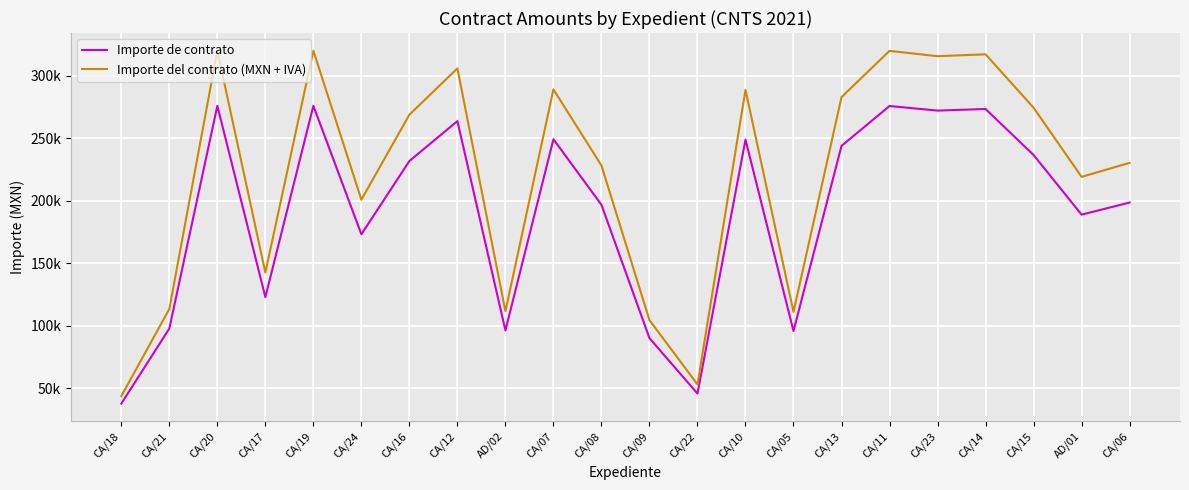

True or false: Importe del contrato (MXN + IVA) and Importe de contrato intersect in this chart.

False